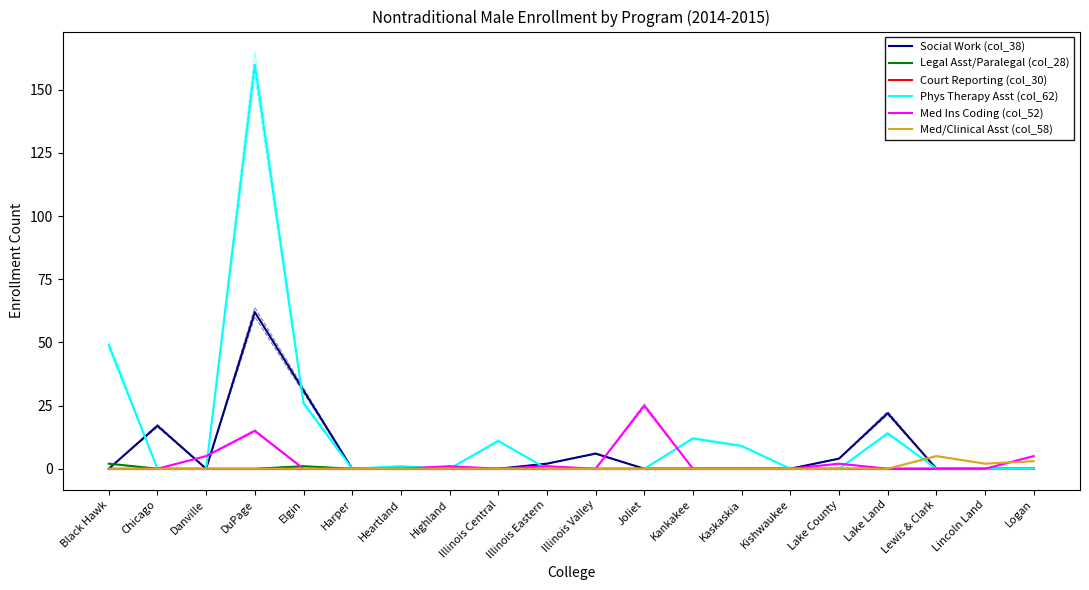

At which category does the chart reach its minimum across all series?

Black Hawk